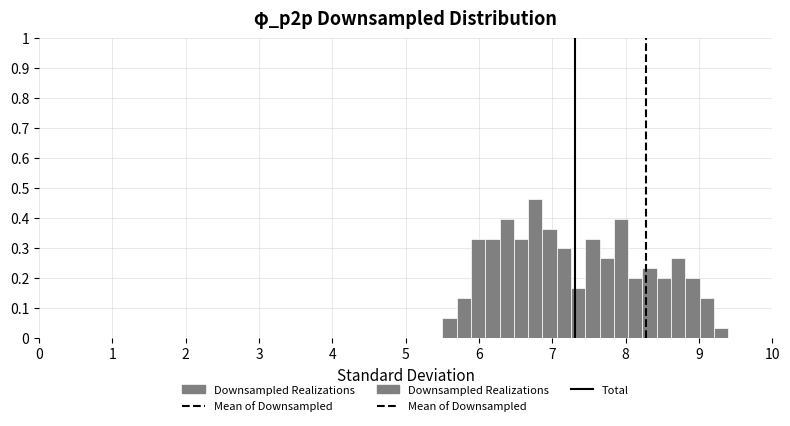

Read against the x-axis, roughly where is the centre of the tallest bar?

6.8